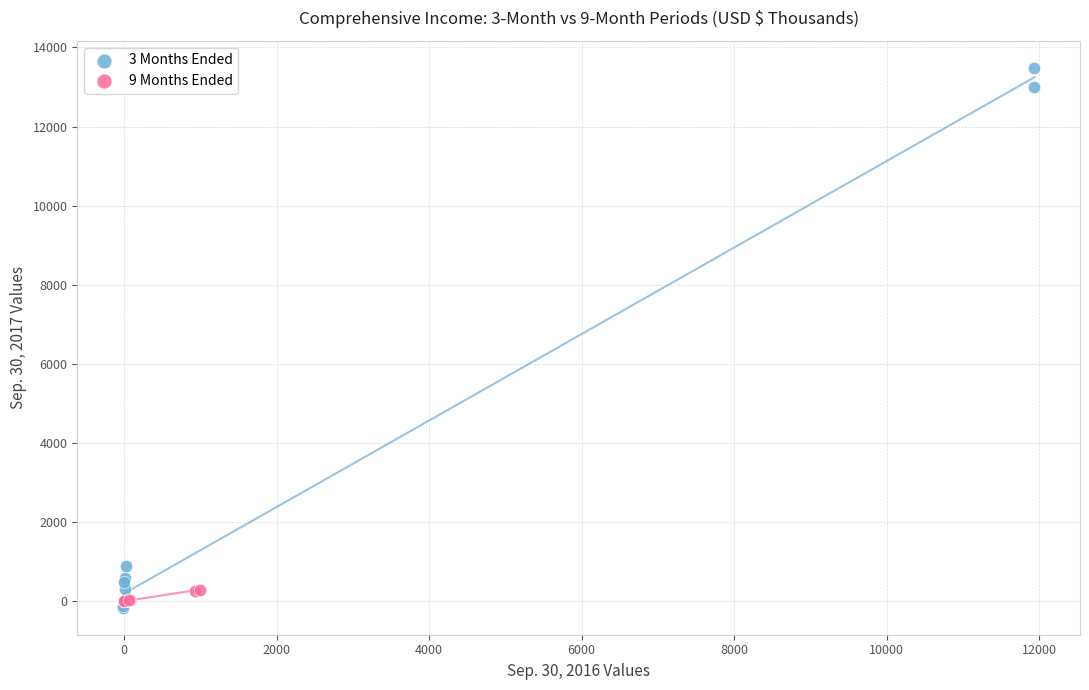

Which series has the widest spread of Y values?

3 Months Ended